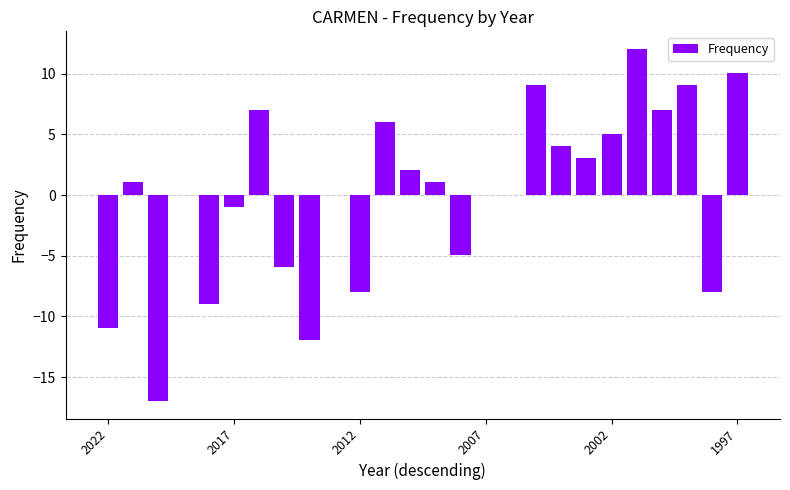

What is the greatest value displayed?

12.0